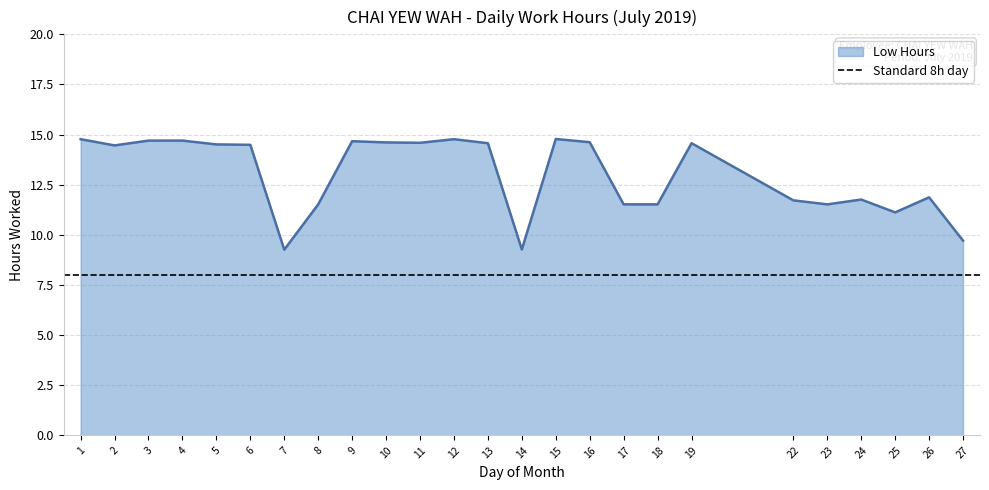

What is the value of the 4th point from the left?

14.7